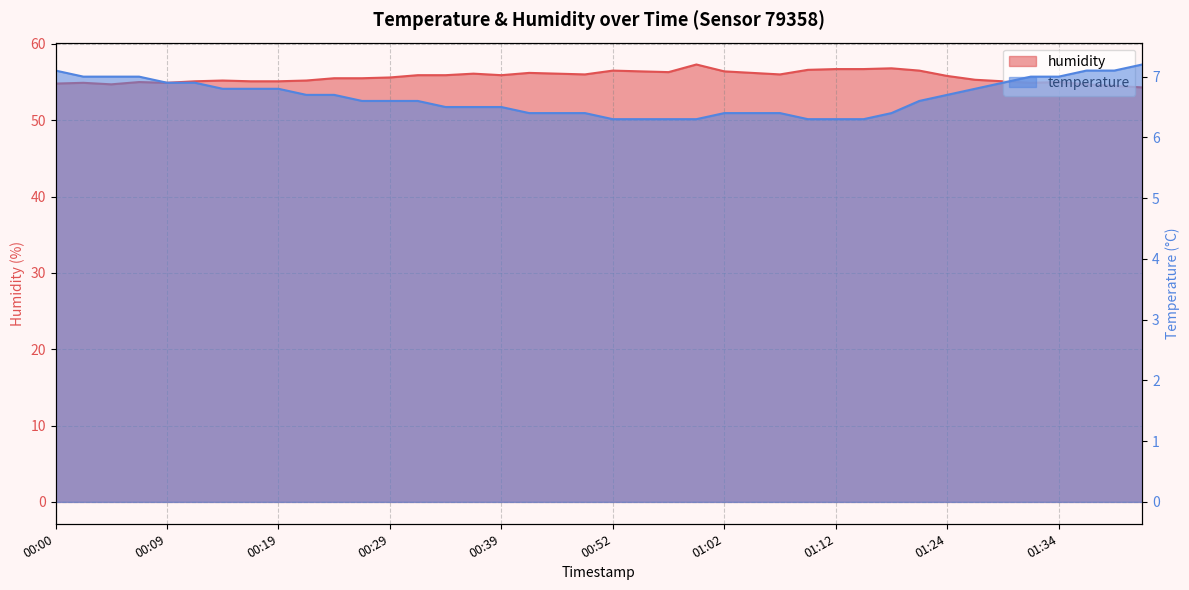

True or false: temperature has a value of 8.6 at 00:52.

False